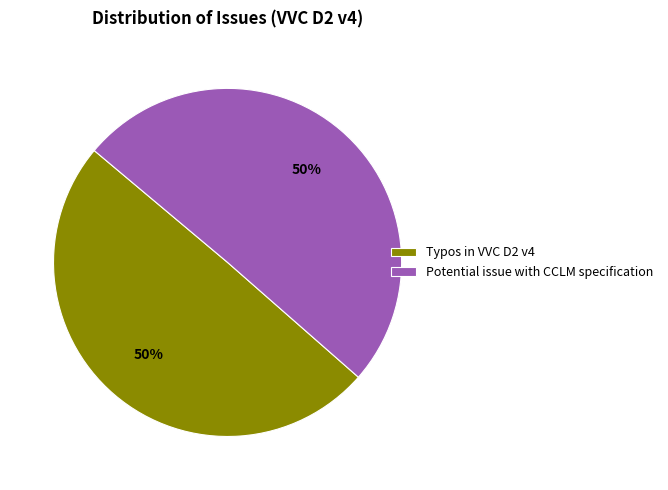

How many slices are in this pie chart?

2